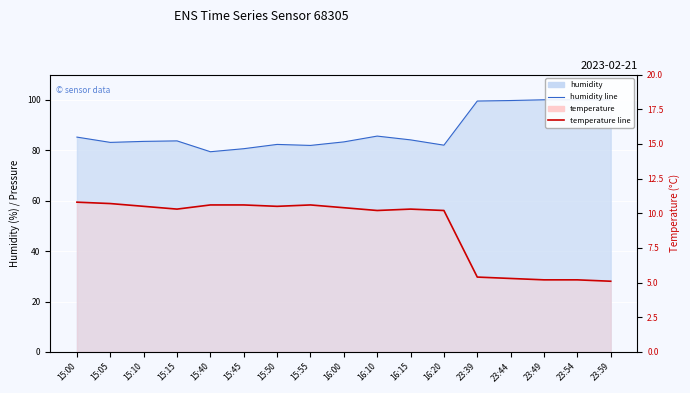

What is the value of the temperature point at the 16th from the left?

5.2